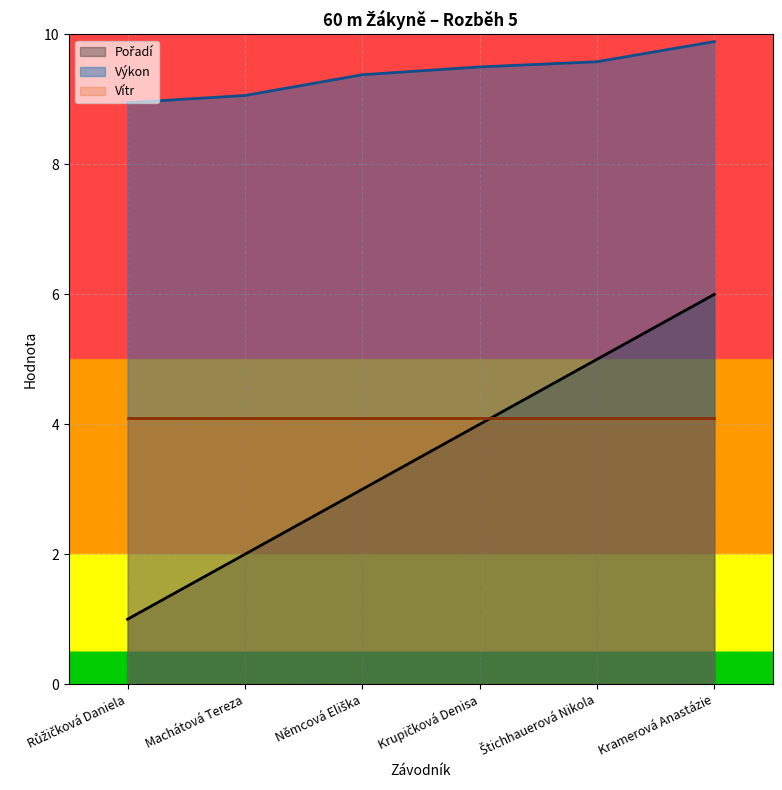

How many values in the Pořadí series are below 4?

3